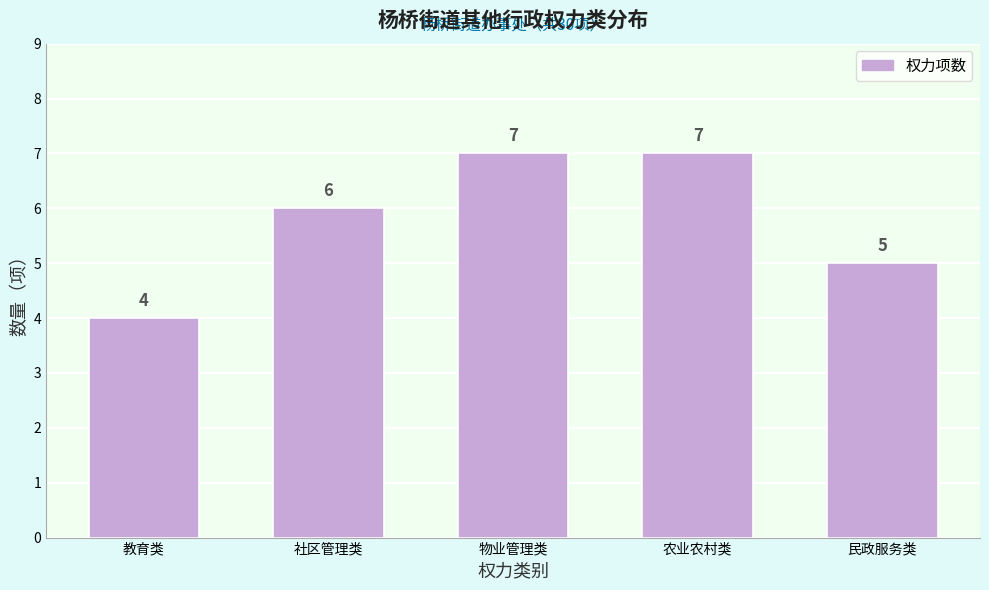

Reading left to right, extract all data points from this chart.

教育类=4	社区管理类=6	物业管理类=7	农业农村类=7	民政服务类=5